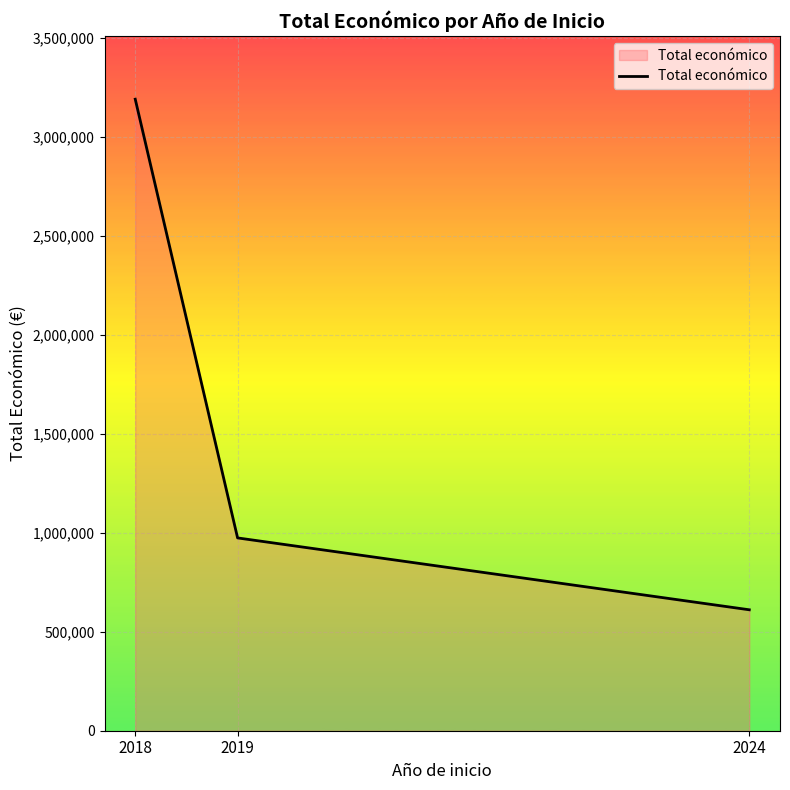

Does the chart have visible grid lines?

Yes